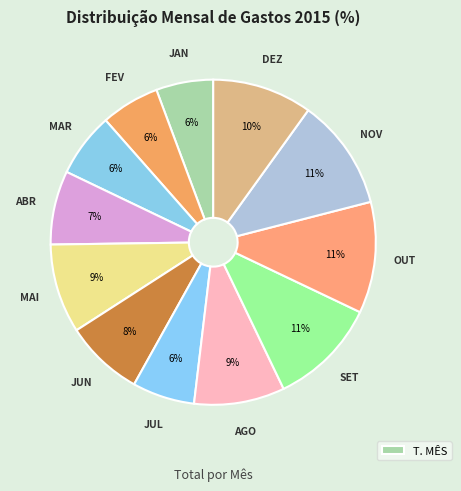

Count the number of slices in the pie.

12